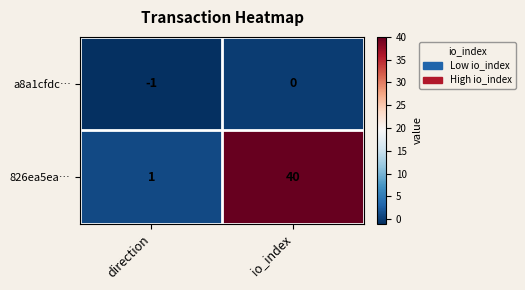

What is the sum of the 826ea5ea… values at direction and io_index?

41